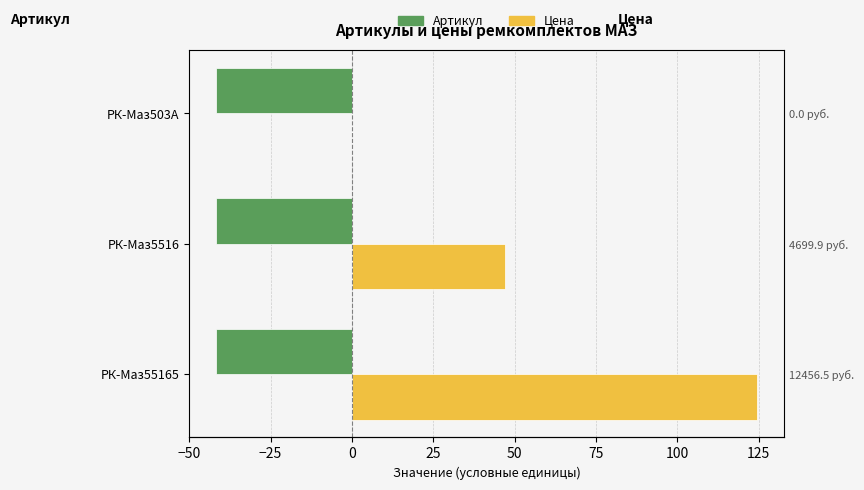

What value does the Артикул (÷100) series have at РК-Маз55165?

-41.8